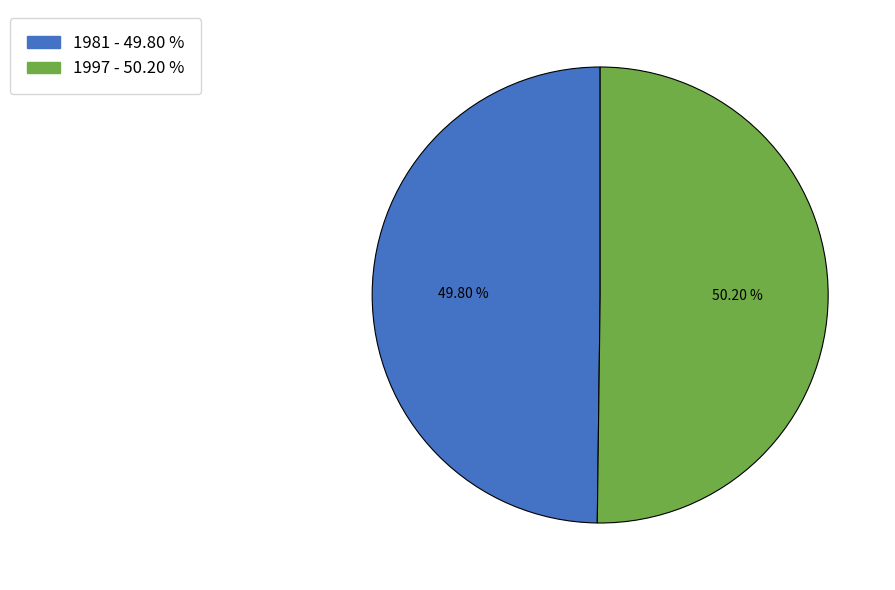

What is the ratio of the value at 1997 - 50.20 % to the value at 1981 - 49.80 %?

1.0